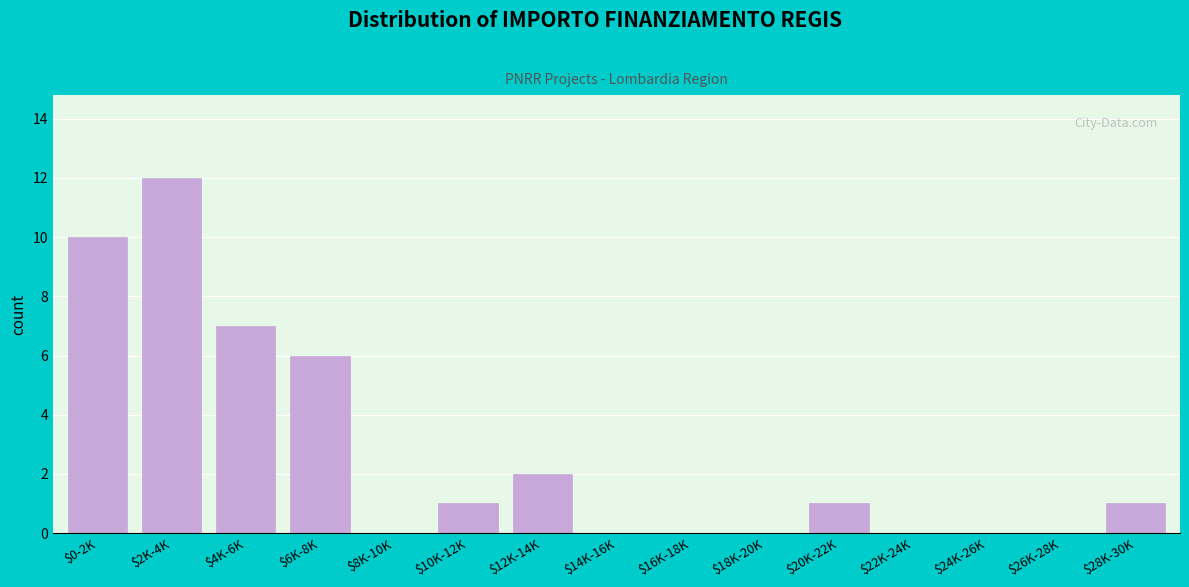

What is the maximum value shown in the chart?

12